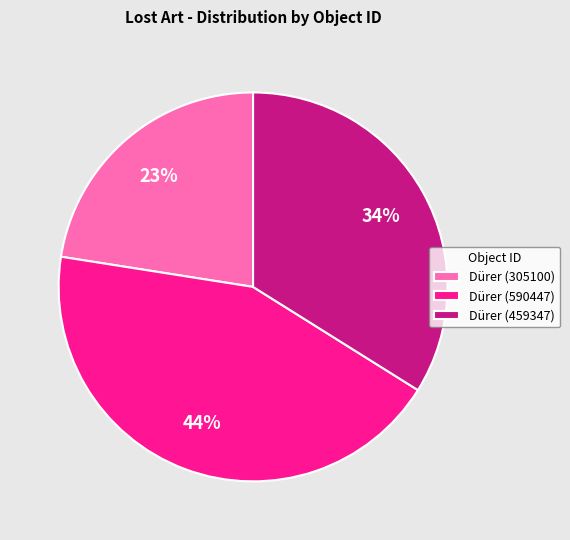

Which has a higher value, Dürer (305100) or Dürer (590447)?

Dürer (590447)